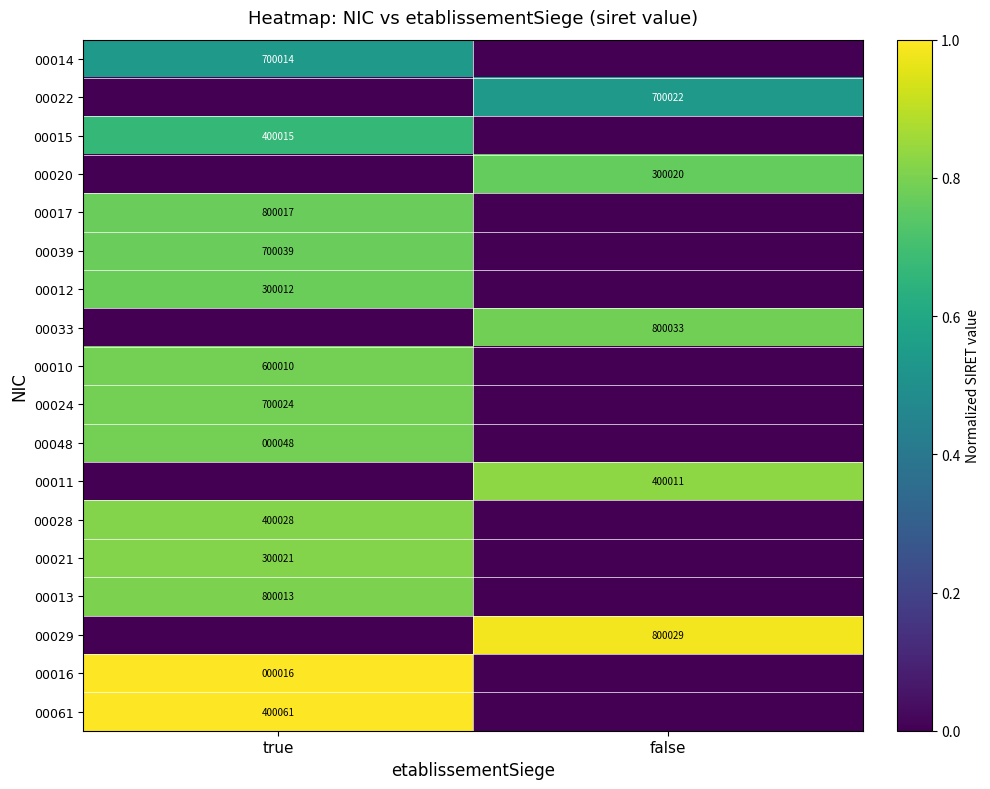

The value of 00028 at true is 400028. True or false?

True